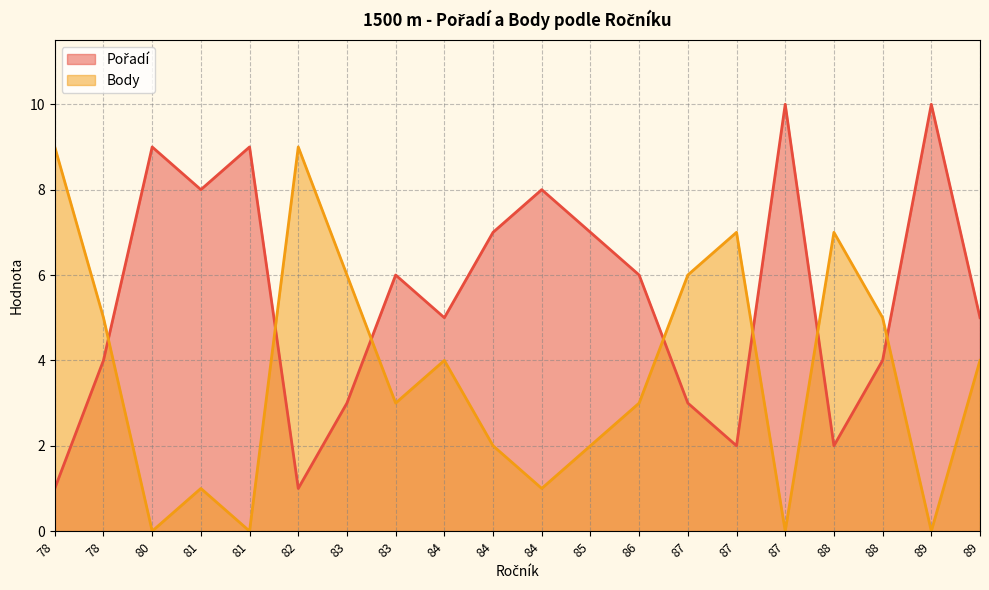

Rank the series by their maximum value, from highest to lowest.

Pořadí, Body